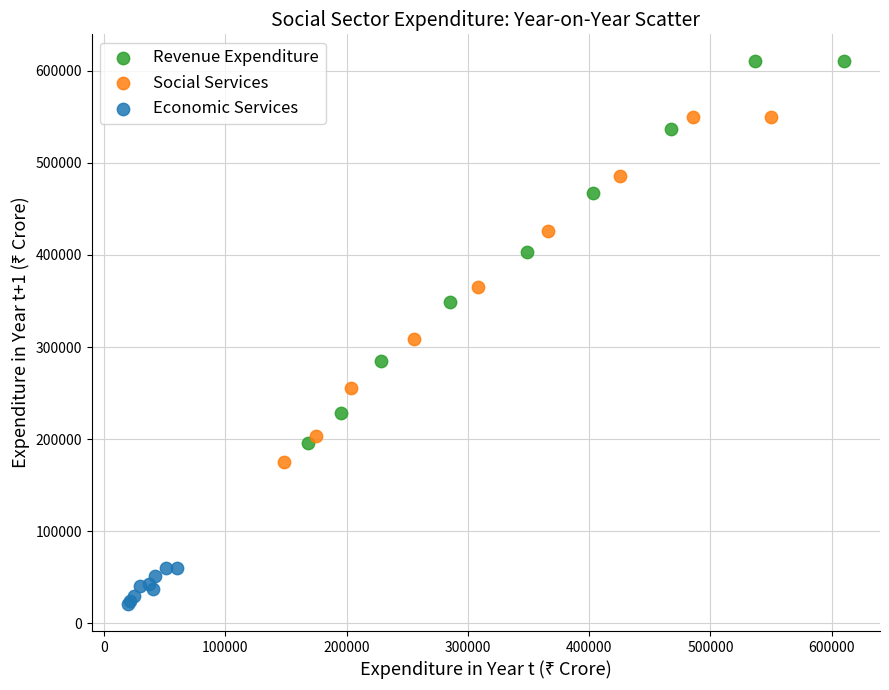

Which series has the widest spread of Y values?

Revenue Expenditure